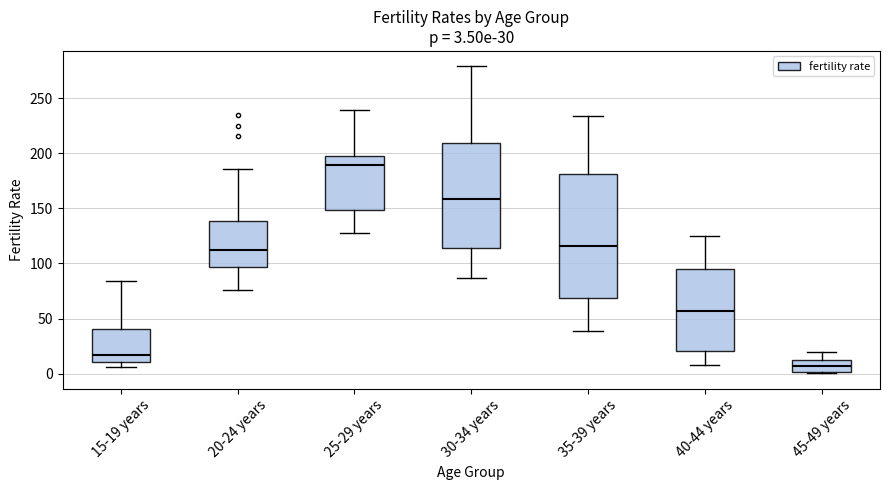

Which box is the tallest, from its lower edge to its upper edge?

35-39 years